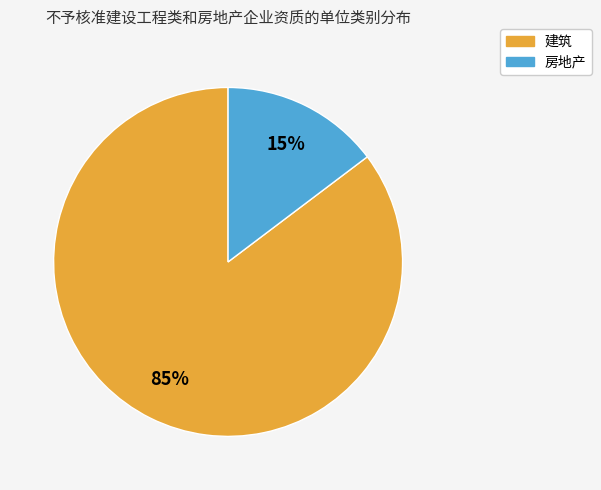

Is it true that 建筑 is 85% of the pie?

True